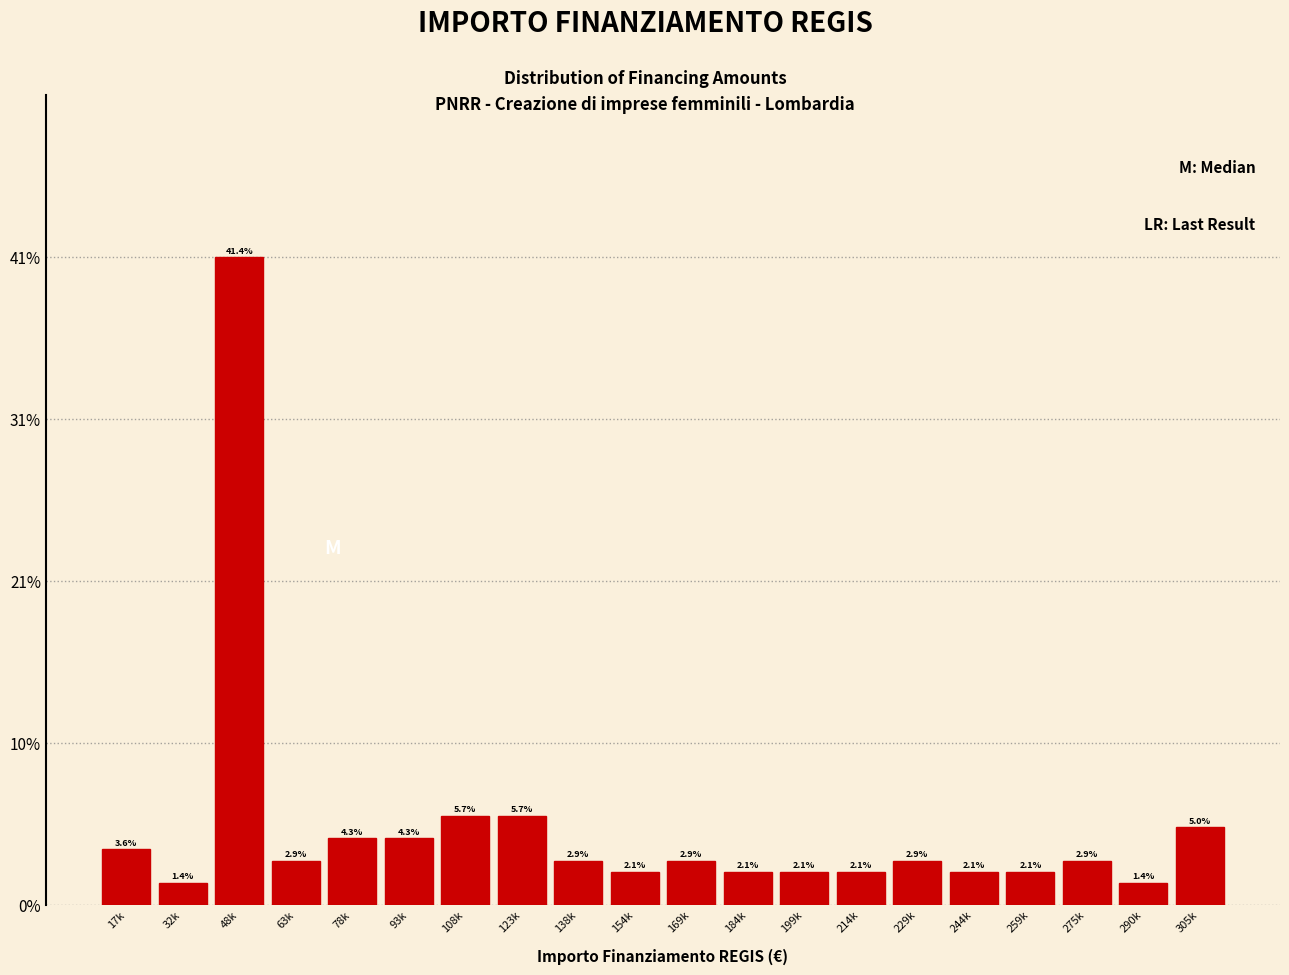

Reading right to left, what are all the values shown in this chart?

5.0	1.4	2.9	2.1	2.1	2.9	2.1	2.1	2.1	2.9	2.1	2.9	5.7	5.7	4.3	4.3	2.9	41.4	1.4	3.6